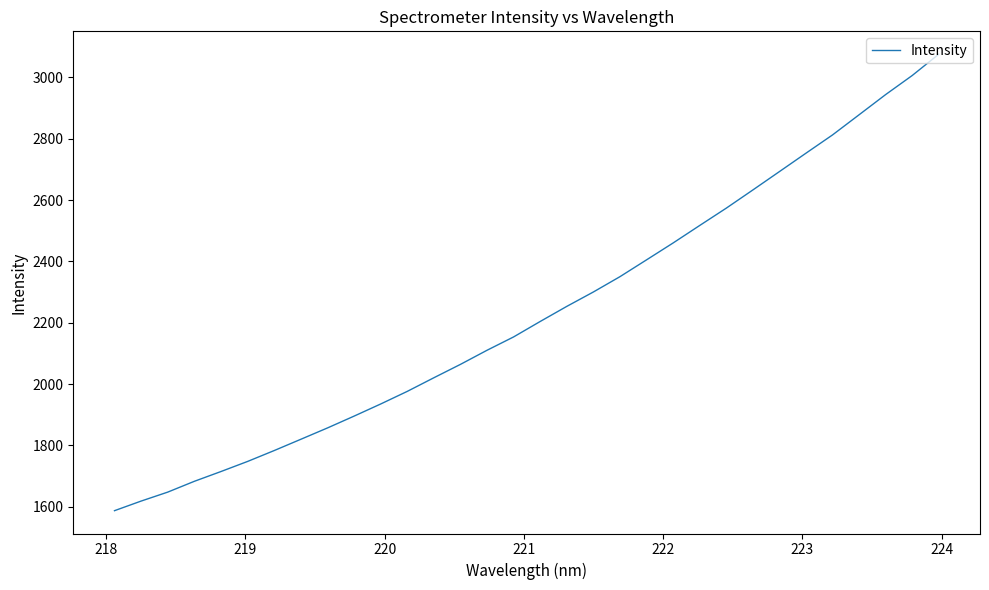

What is the difference between the maximum and minimum values?

1488.3